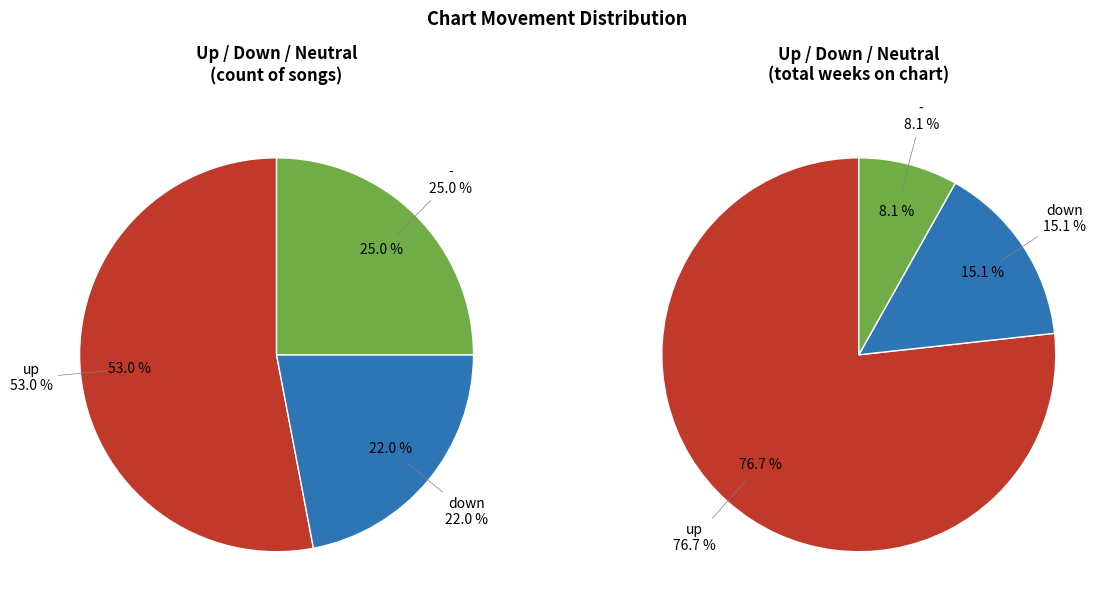

What is the change in value from up to down?

-31